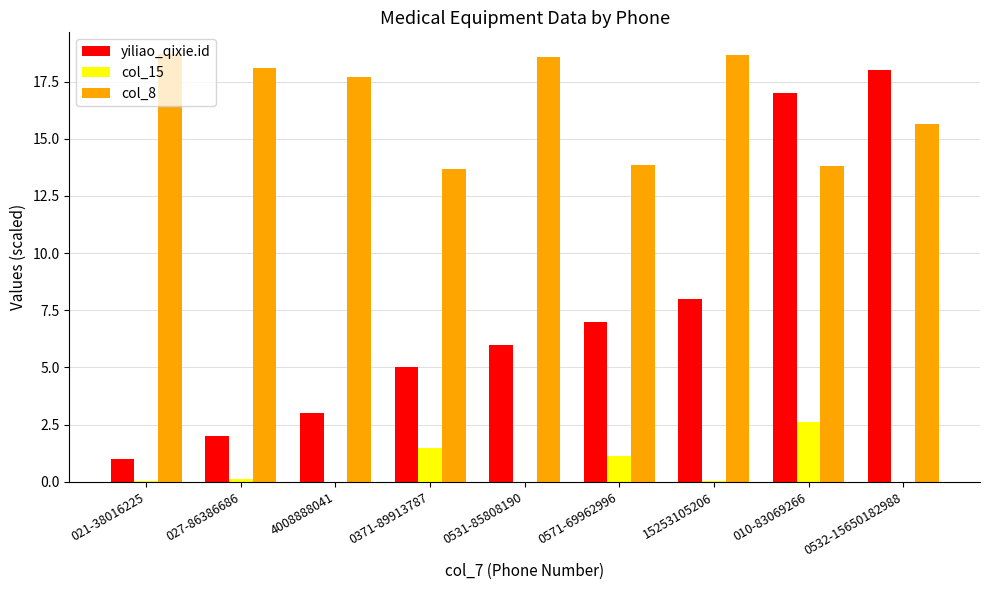

True or false: col_15 has a value of 1.5 at 0371-89913787.

True